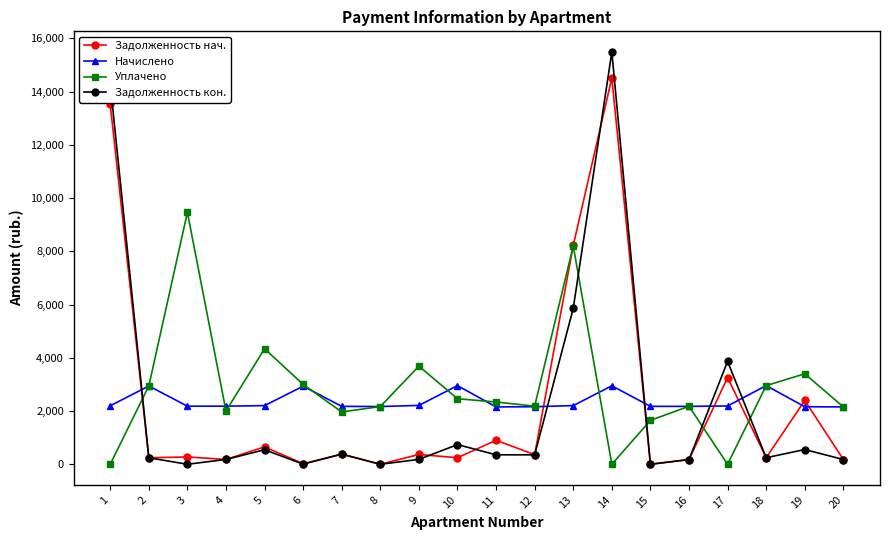

What is the difference between the Задолженность нач. values at 14 and 4?

14331.2